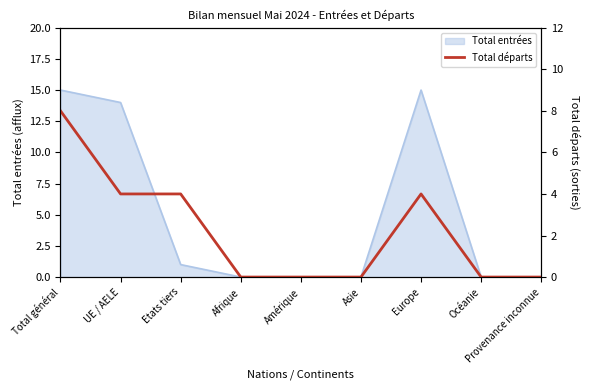

The value of Total entrées at Europe is 10. True or false?

False